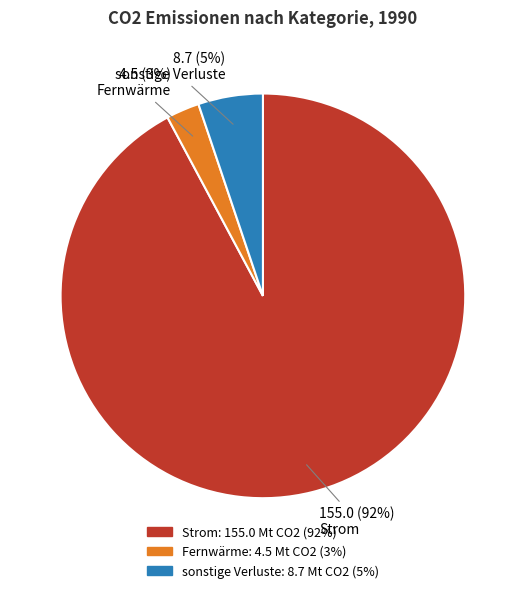

True or false: sonstige Verluste accounts for 14% of the total.

False